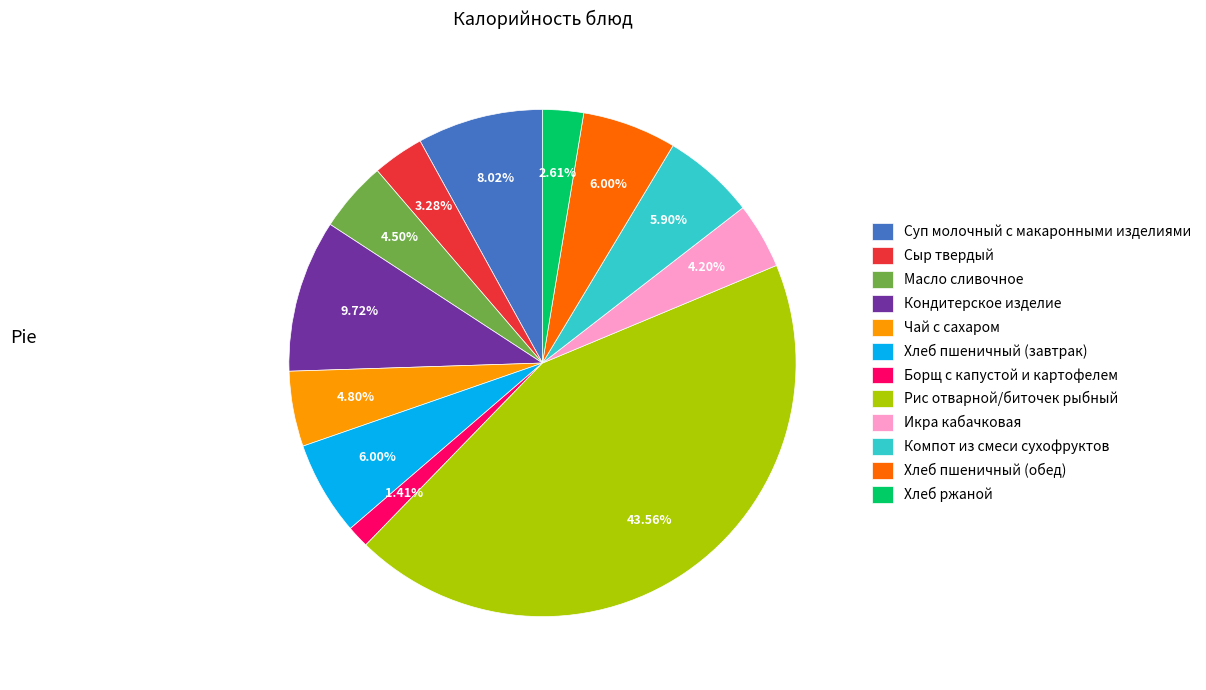

To the nearest percent, what portion does Хлеб пшеничный (завтрак) represent?

6%